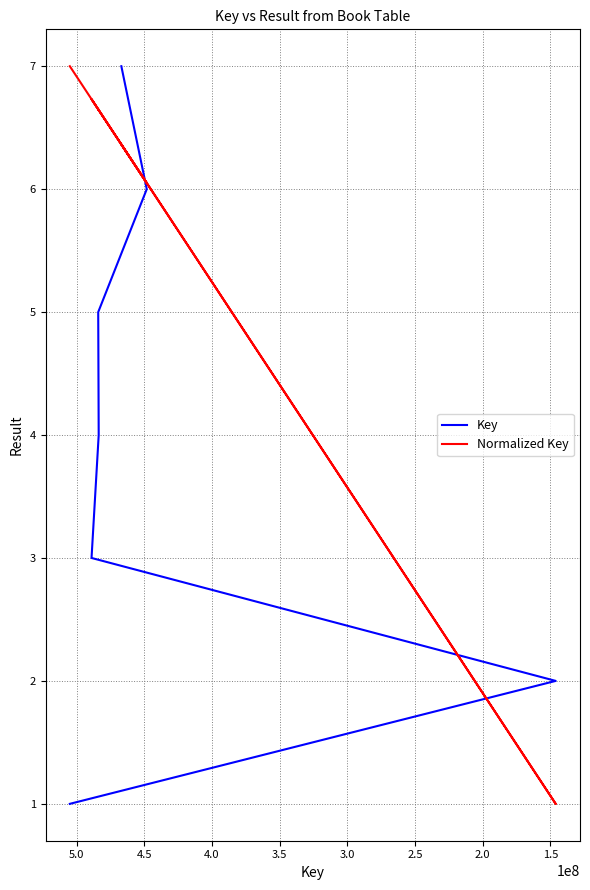

Is it true that Key equals 1.2 at 1.5?

False